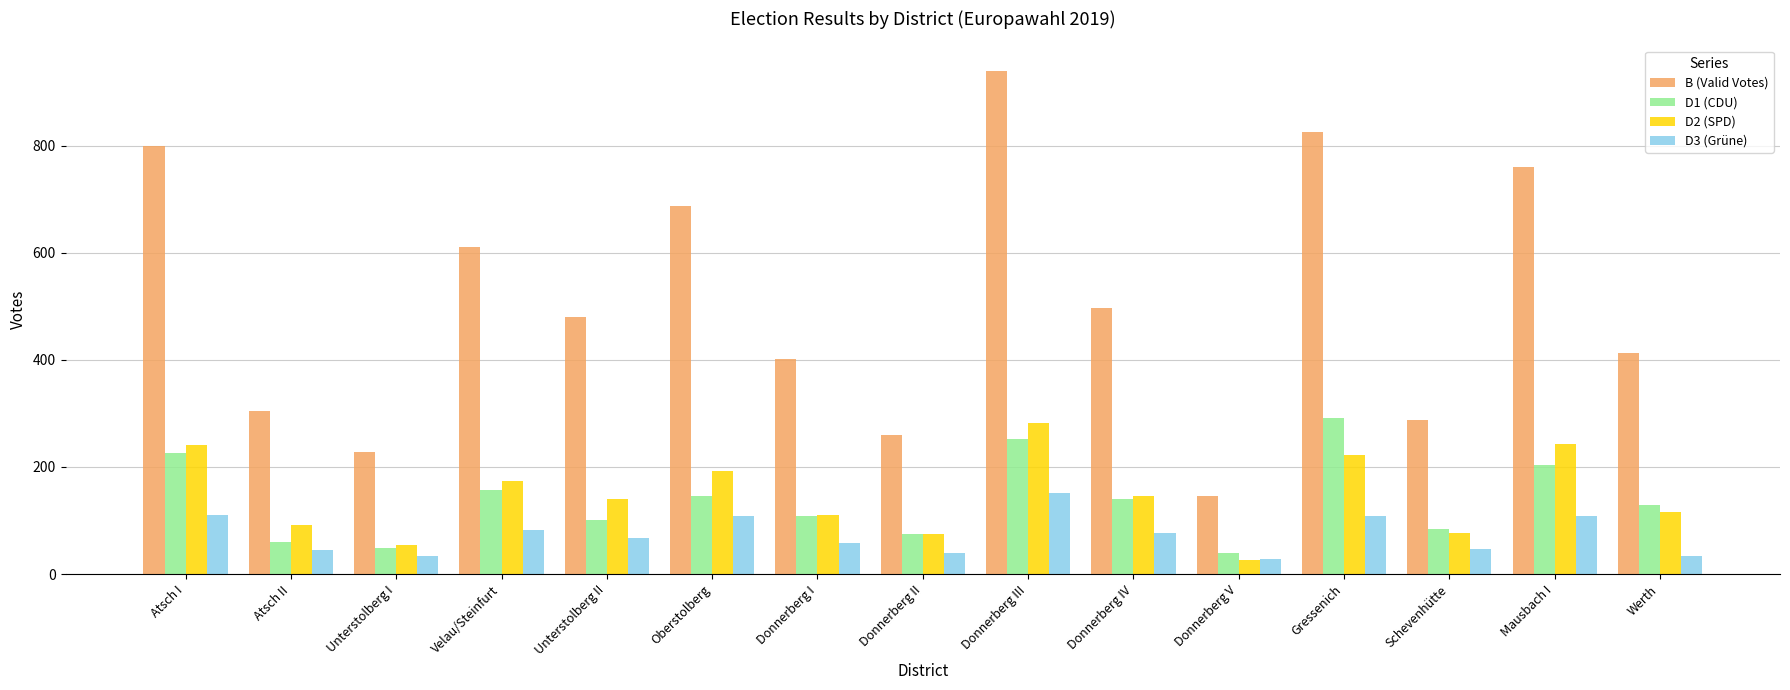

What is the difference between the B (Valid Votes) values at Donnerberg IV and Werth?

84